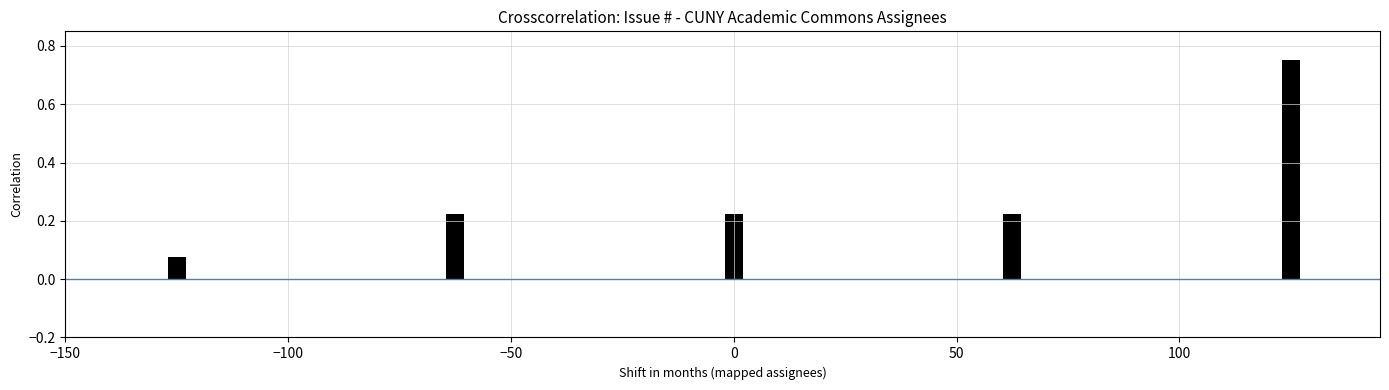

How many data points does each series have?

5